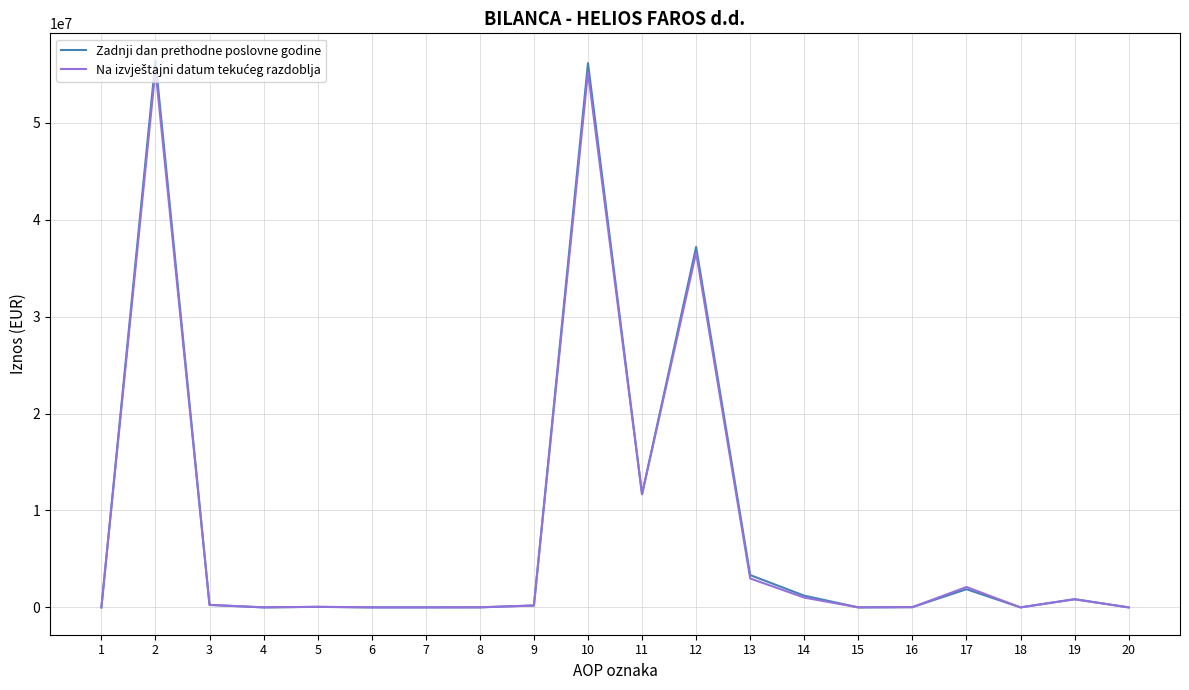

The value of Zadnji dan prethodne poslovne godine at 15 is 0. True or false?

True